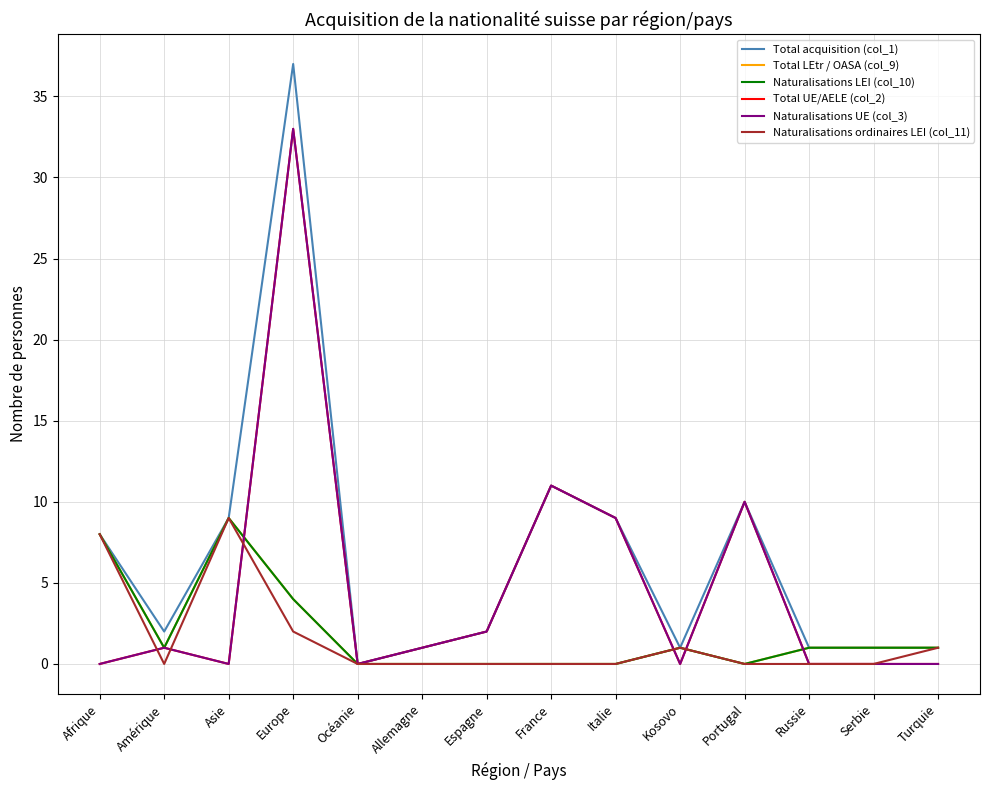

Does the chart have visible grid lines?

Yes